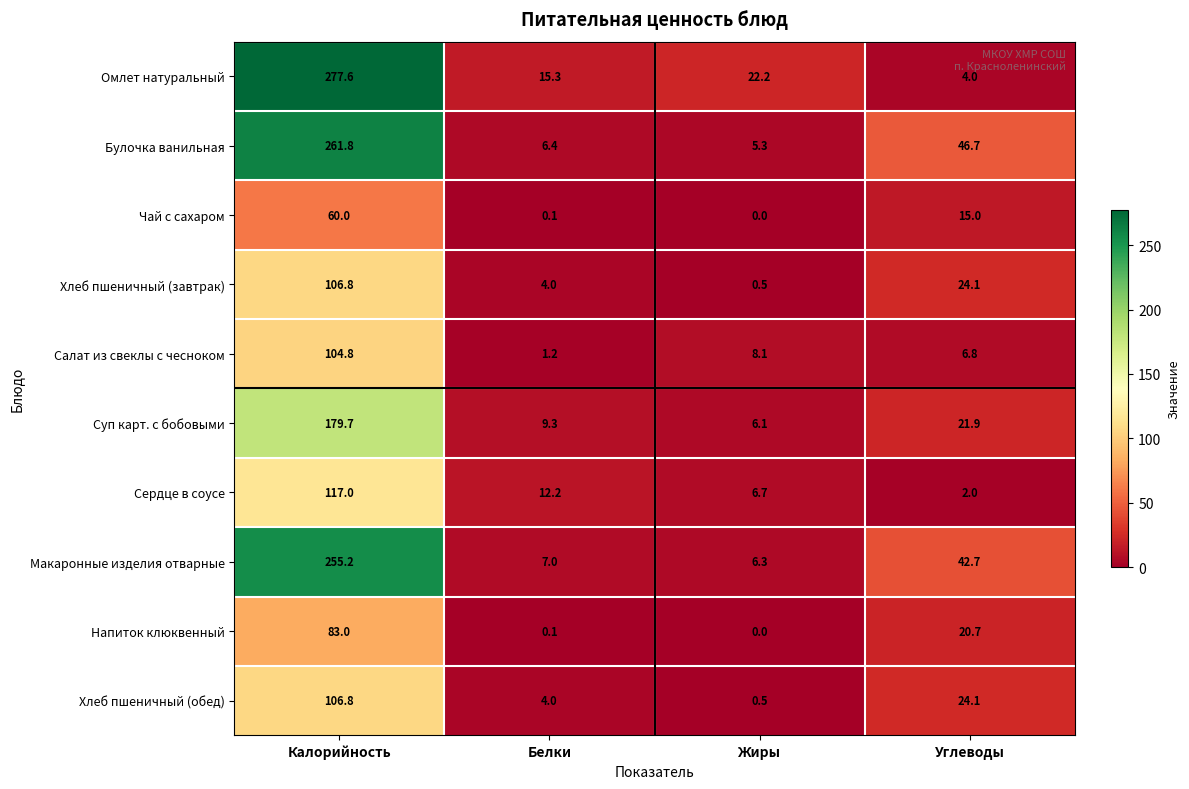

At which category is the sum across all series the highest?

Калорийность